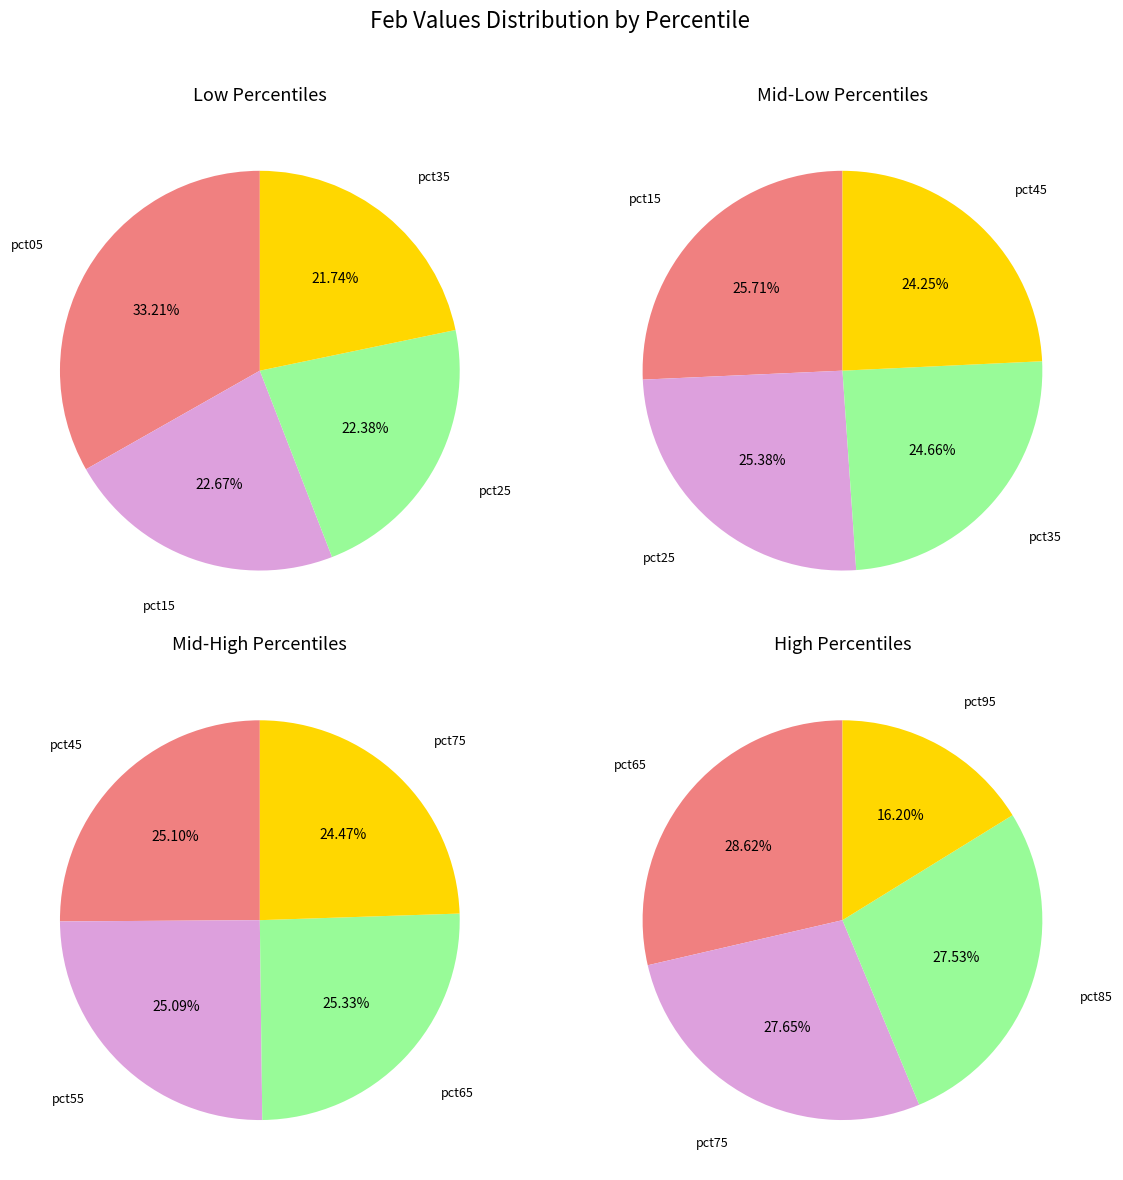

Which slice is the largest?

pct05